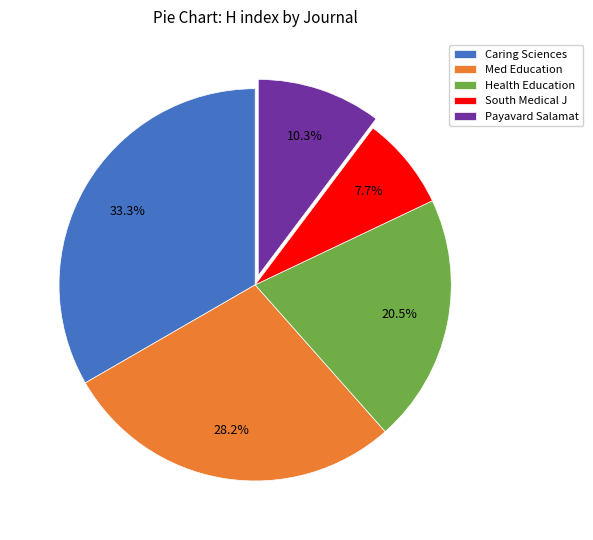

Which category has the biggest portion of the pie?

Caring Sciences